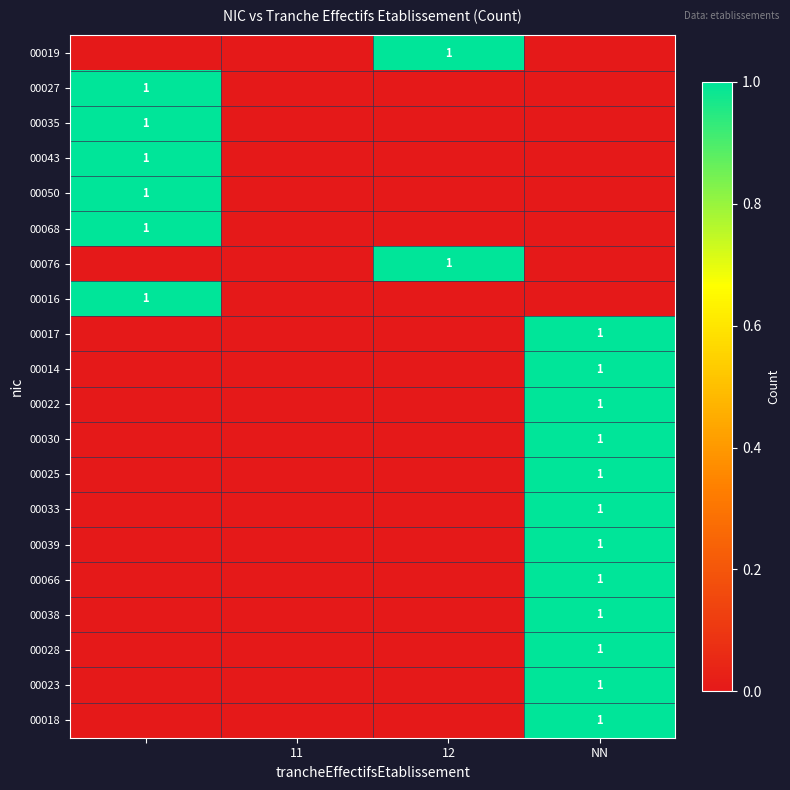

Is it true that 00039 equals 1 at NN?

True